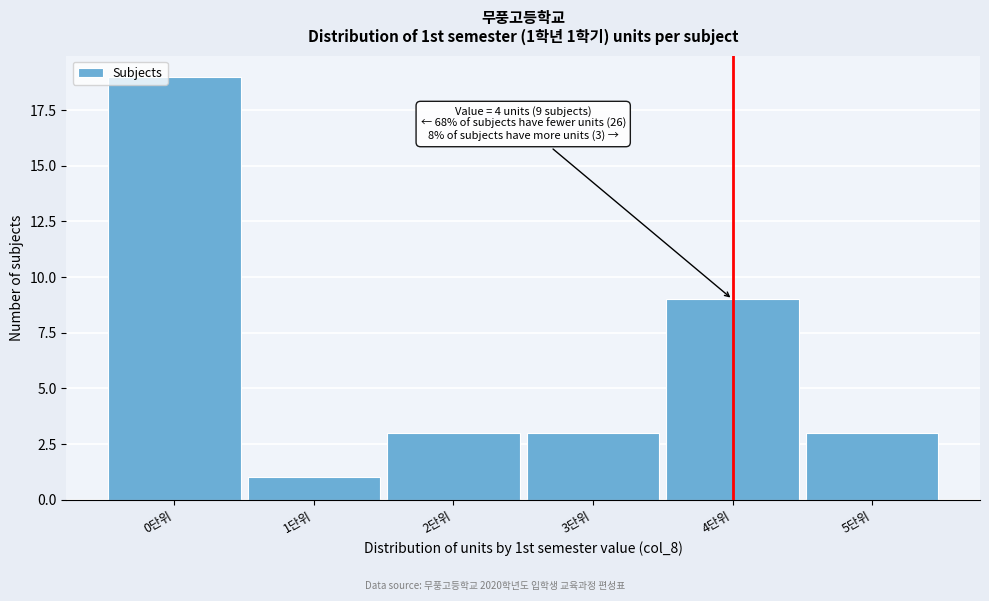

Which range on the x-axis has the tallest bar?

-0.5 to 0.5